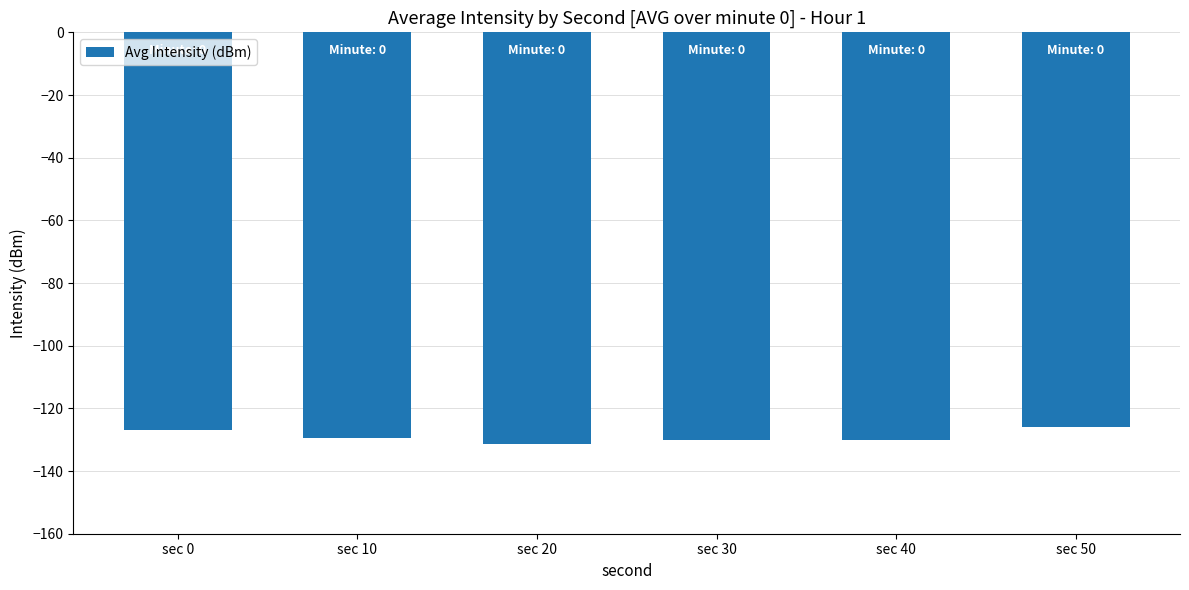

Where does the data first go above -129?

sec 0